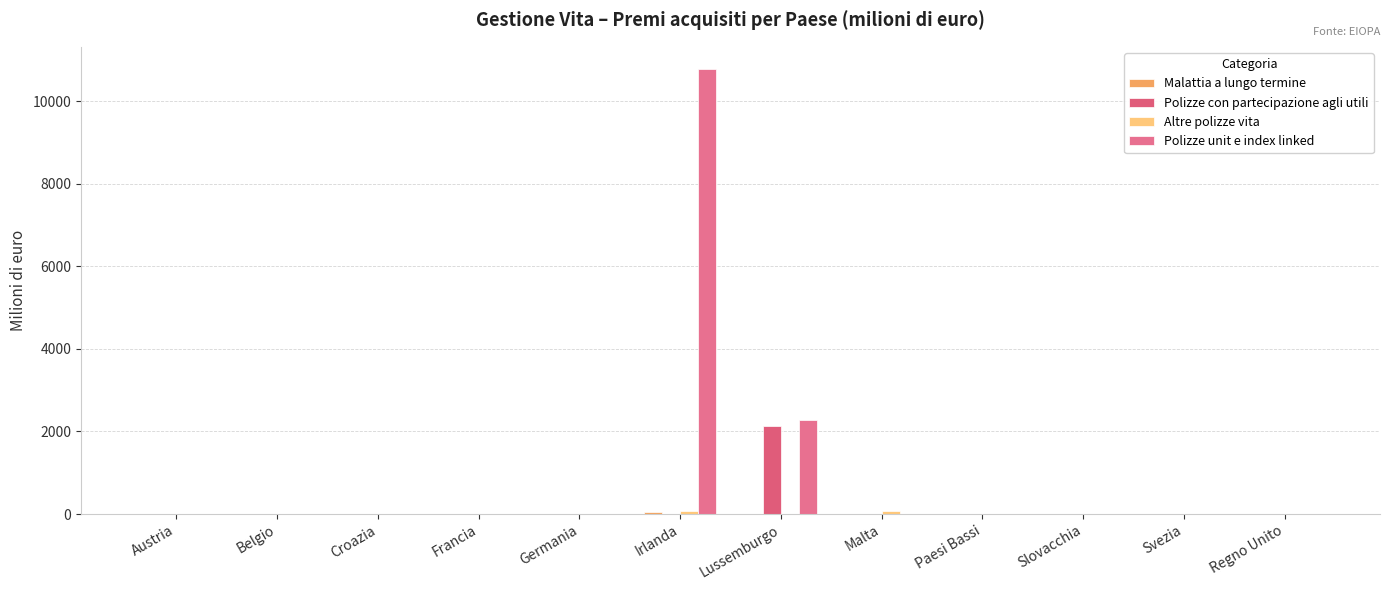

Where is Altre polizze vita nearest to the value 42?

Malta